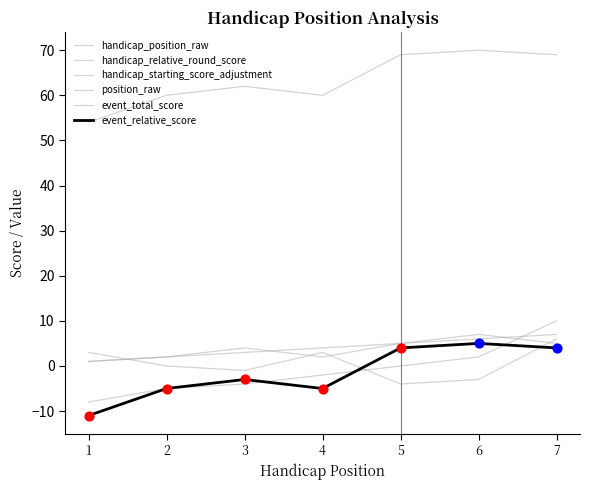

What is the total value across all series at 7?

101